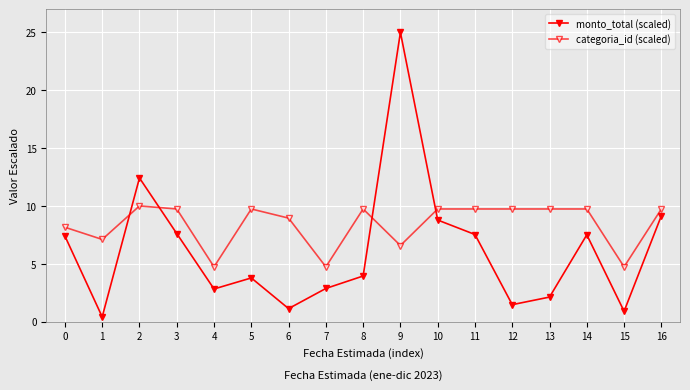

What is the smallest value displayed?

0.4